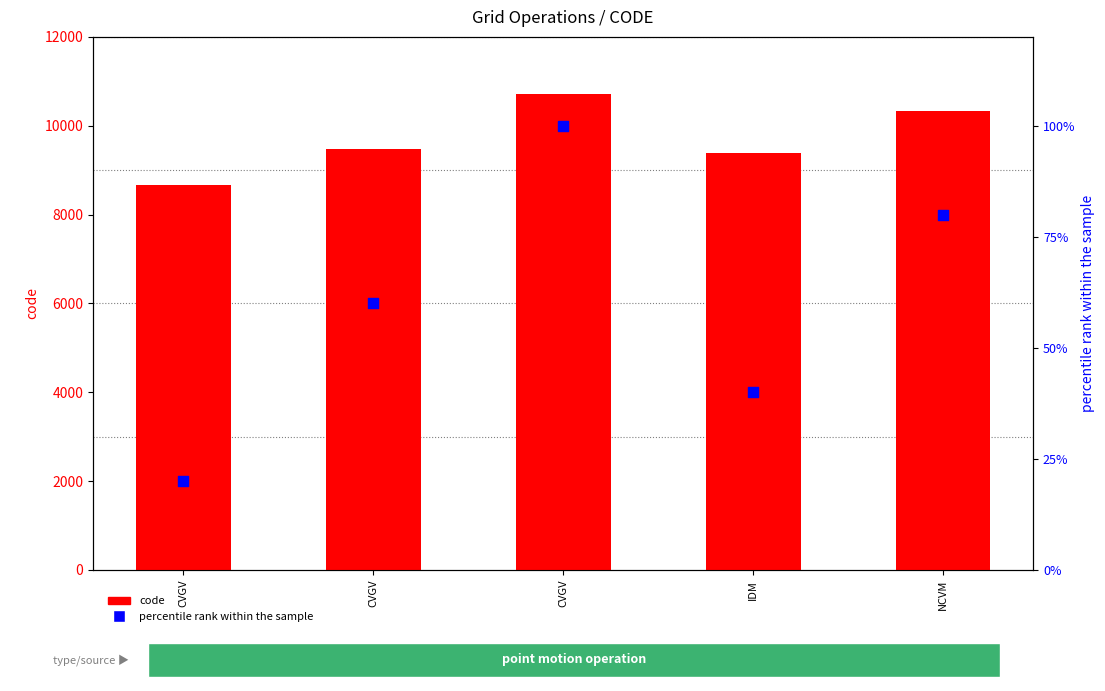

Which series has the largest total across all categories?

code